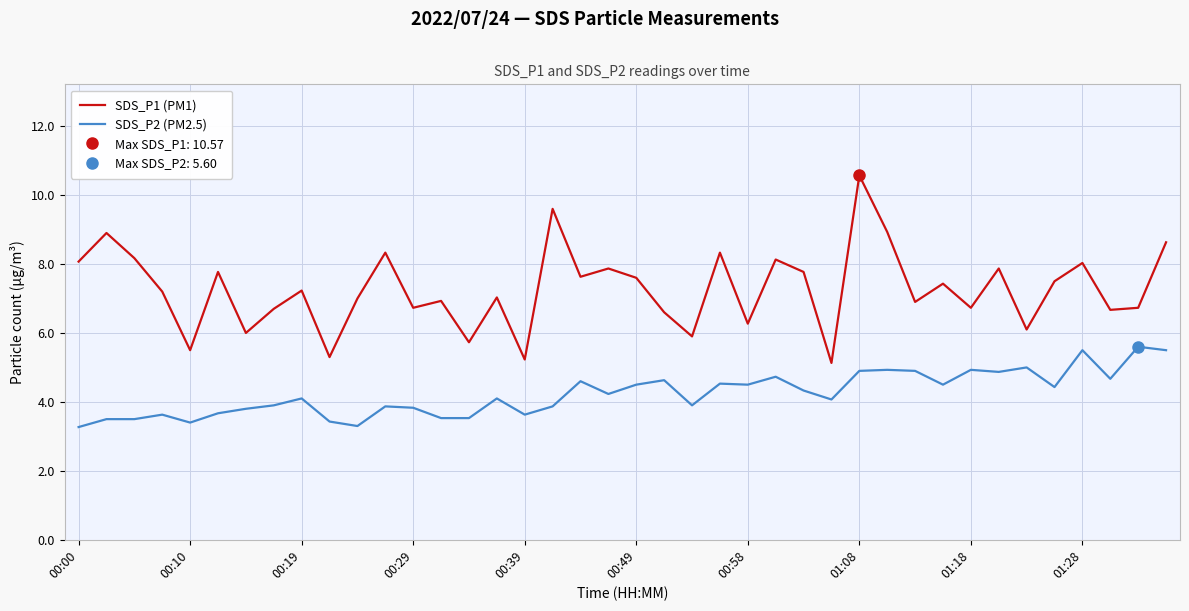

How many distinct data groups are displayed?

2